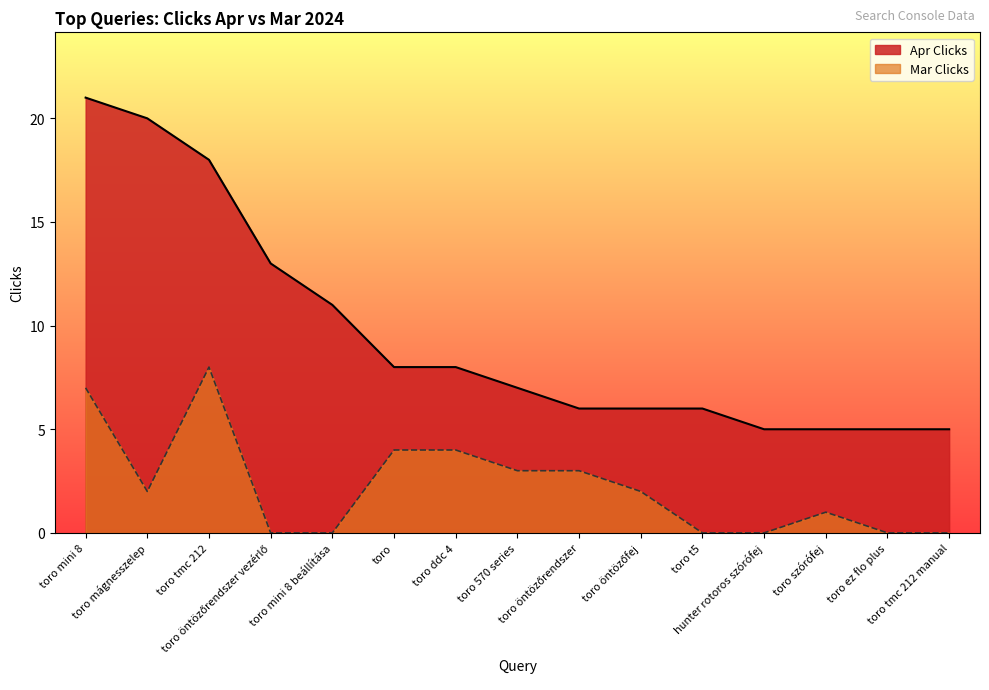

Does the chart display data point markers on the line(s)?

No